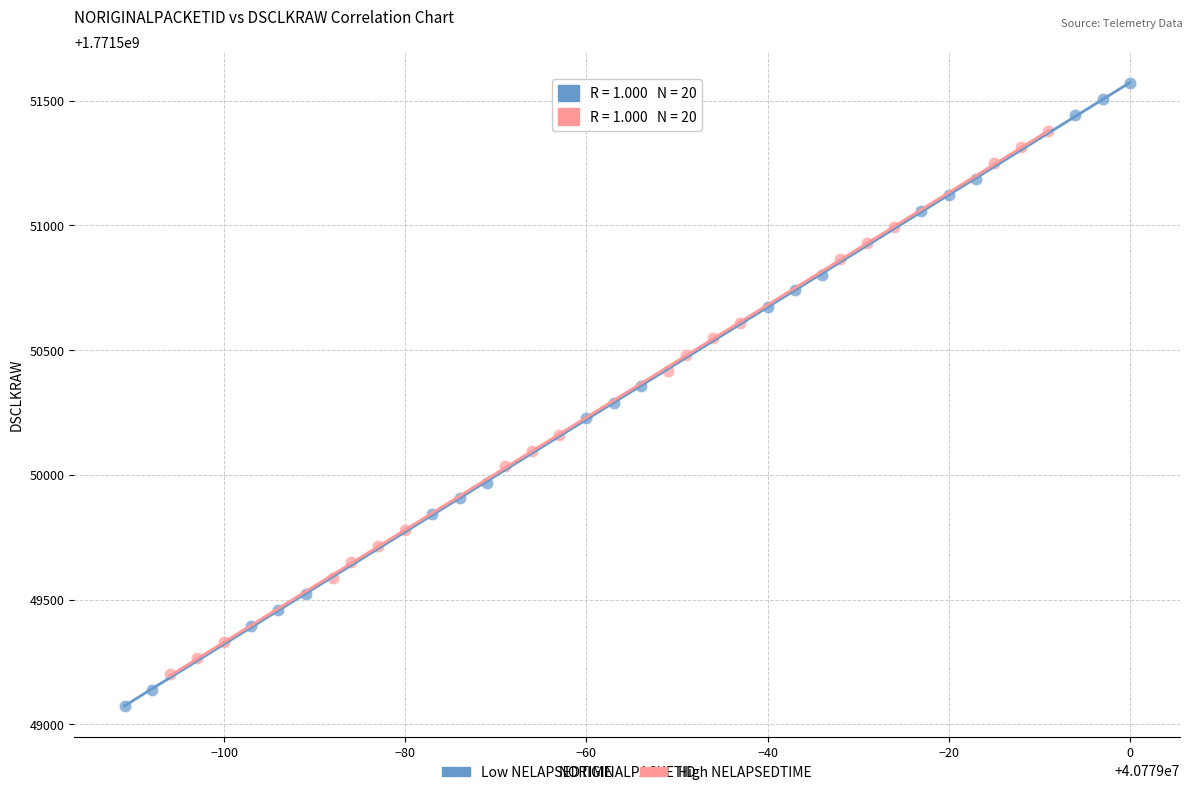

Which series has the widest spread of Y values?

Low NELAPSEDTIME